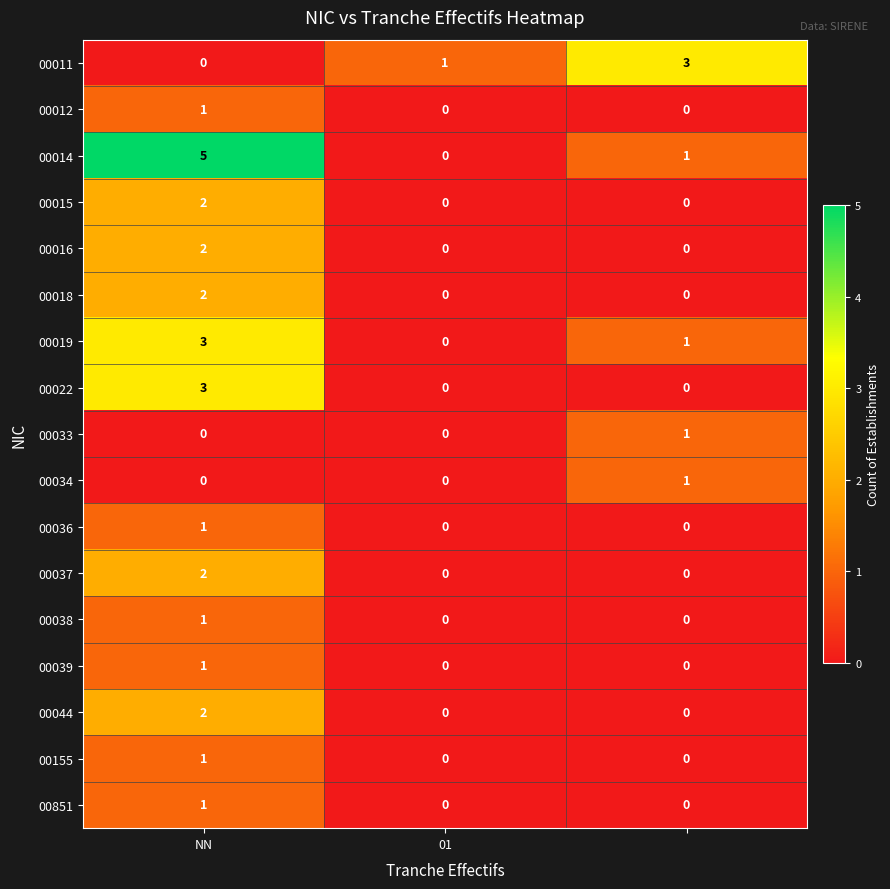

What is the maximum value shown in the chart?

5